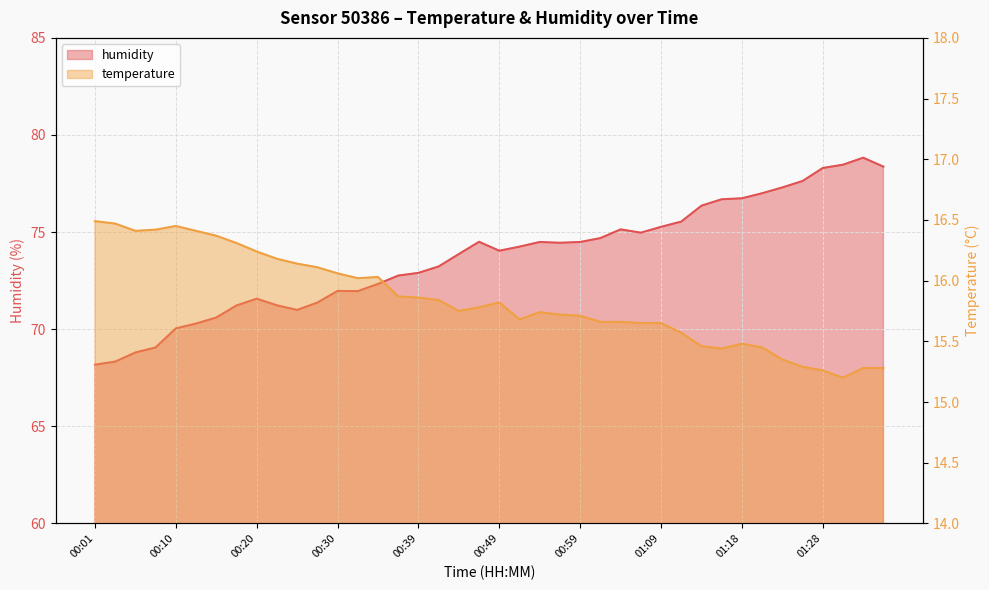

What is the difference between the second highest and minimum values in the temperature series?

1.3